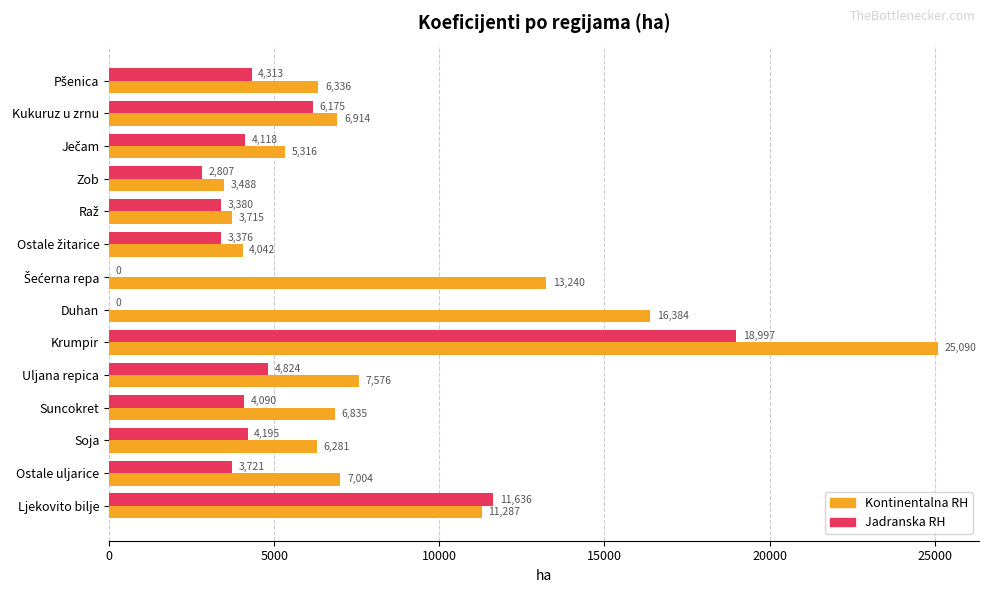

Is the value of Kontinentalna RH at Duhan greater than the value of Jadranska RH at Soja?

Yes